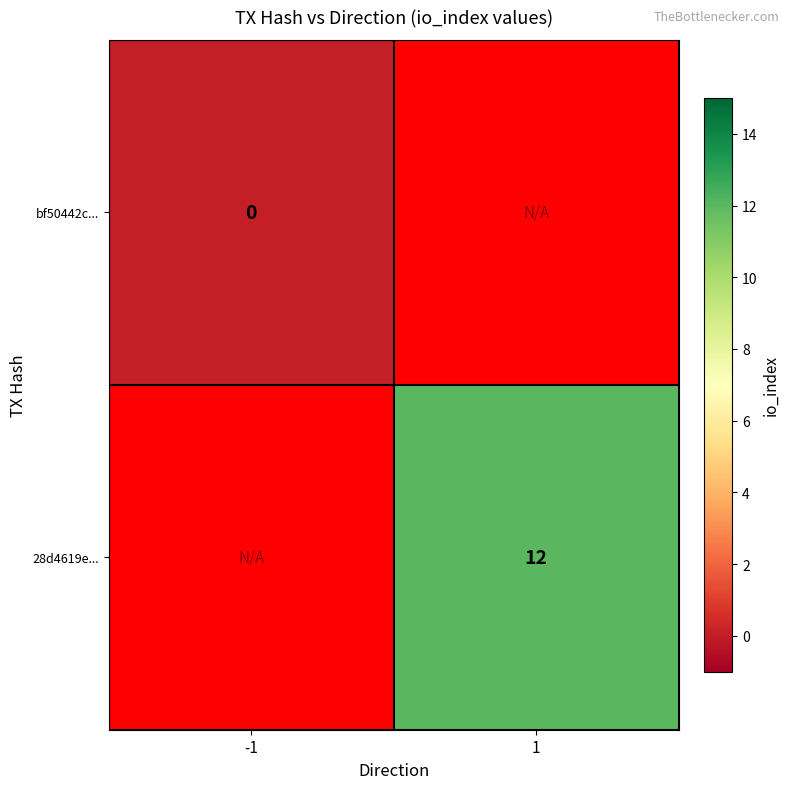

Is the value of bf50442c... at -1 greater than the value of 28d4619e... at 1?

No